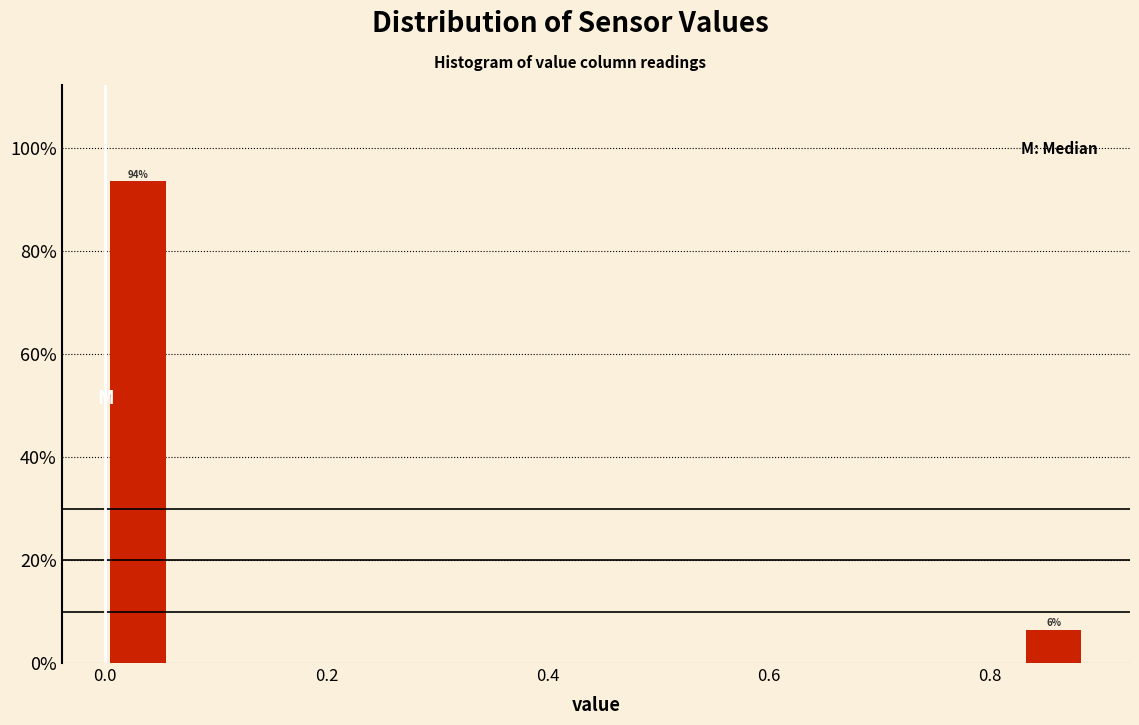

Around what value on the x-axis is the tallest bar? Give the approximate position of its centre, as read against the axis.

0.02